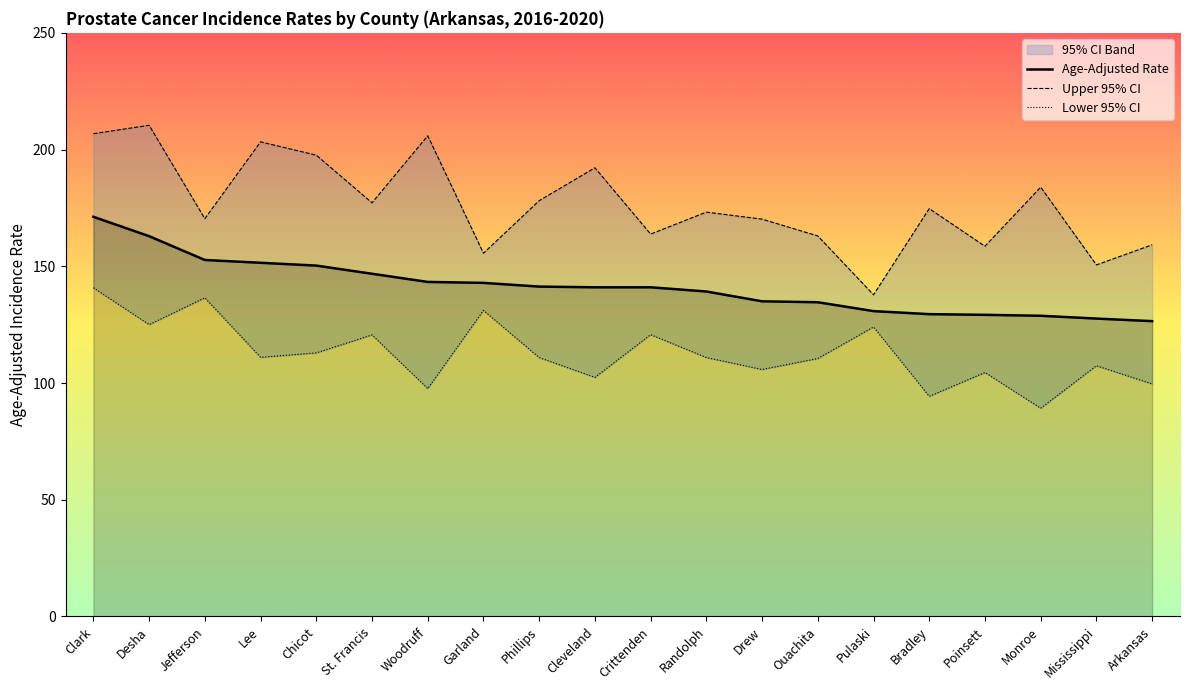

At which category does Lower 95% CI reach its first local valley?

Desha